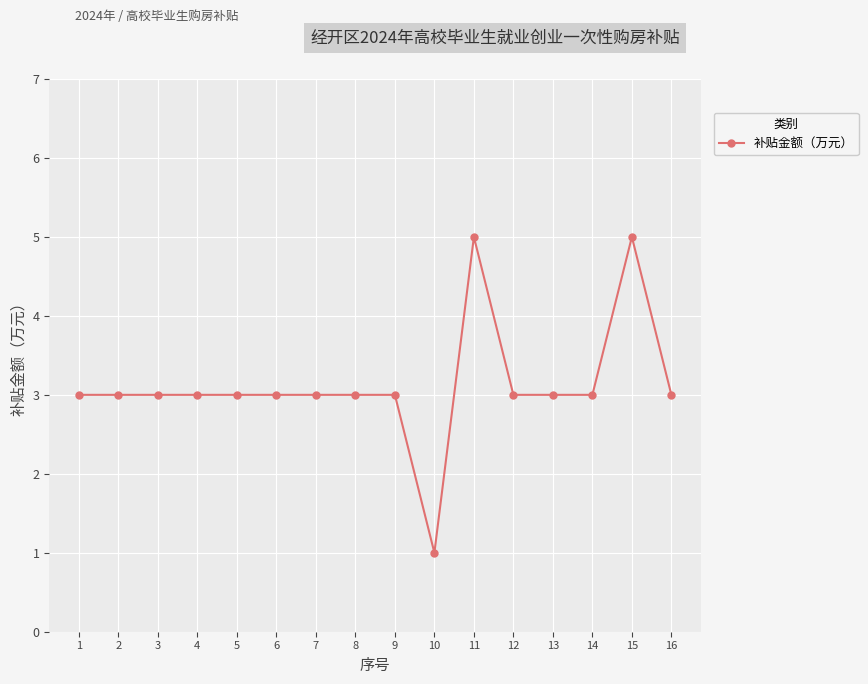

What is the average value?

3